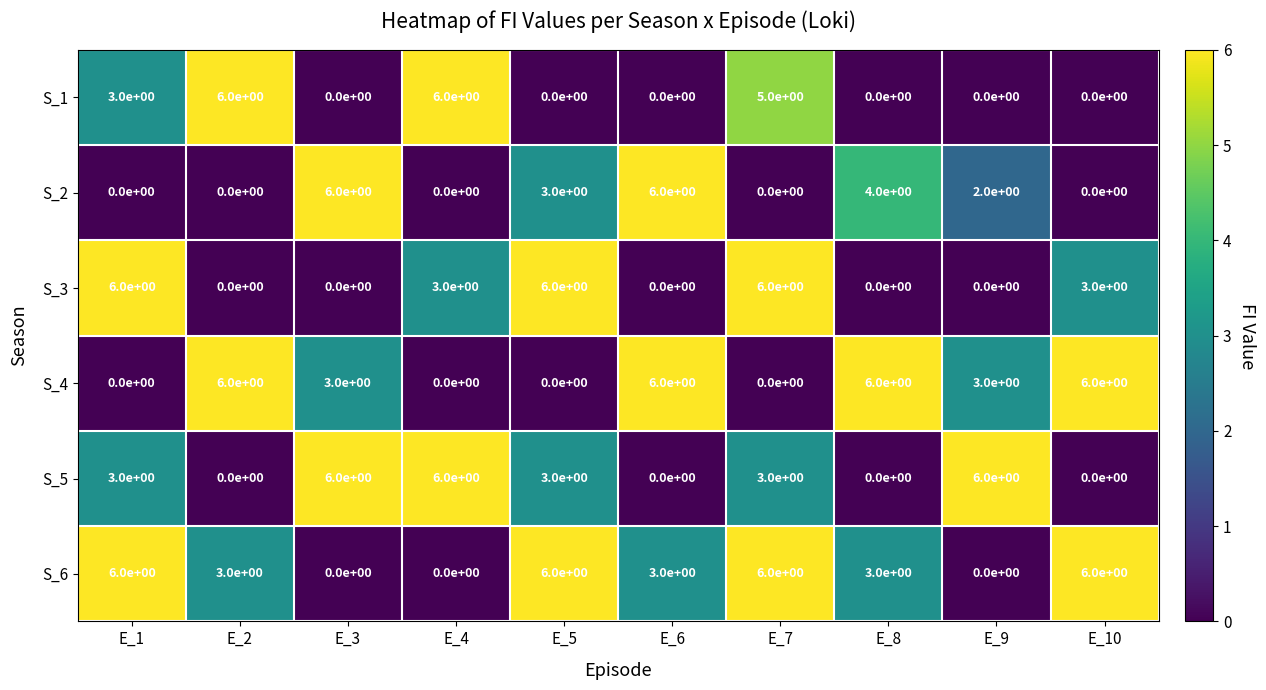

Which series has the largest total across all categories?

S_6